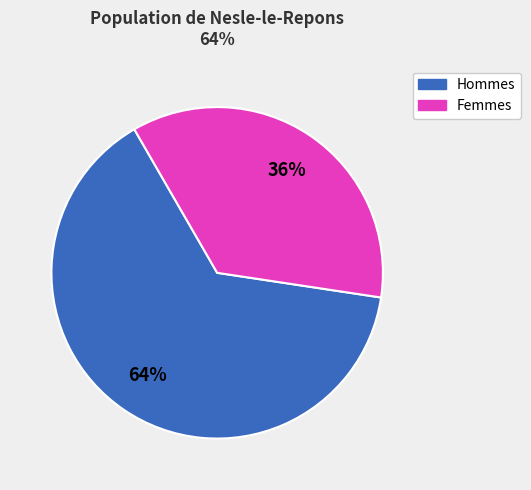

To the nearest percent, what is the average slice percentage?

50%